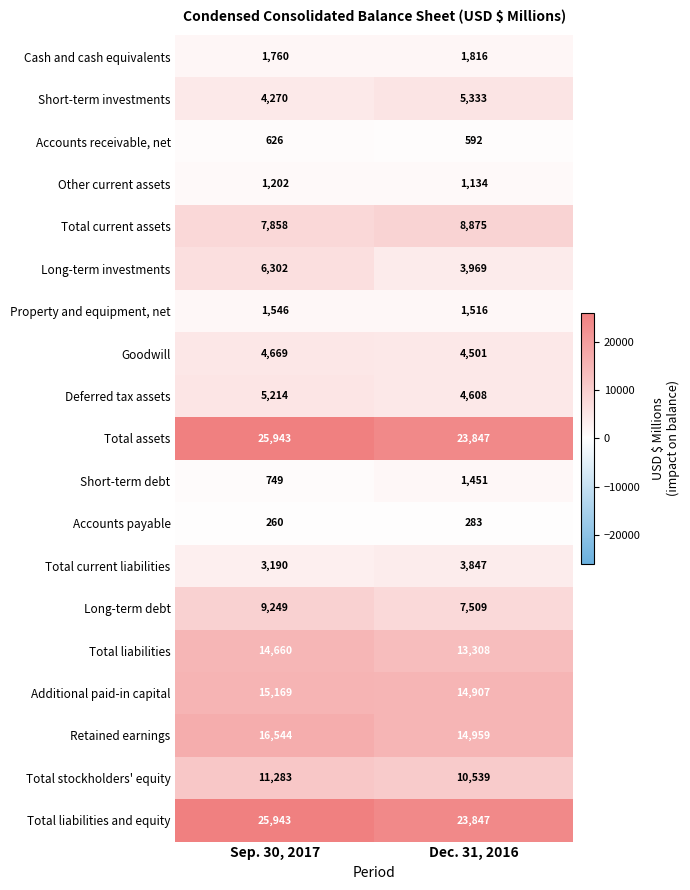

Between Sep. 30, 2017 and Dec. 31, 2016, which series saw the biggest shift?

Long-term investments